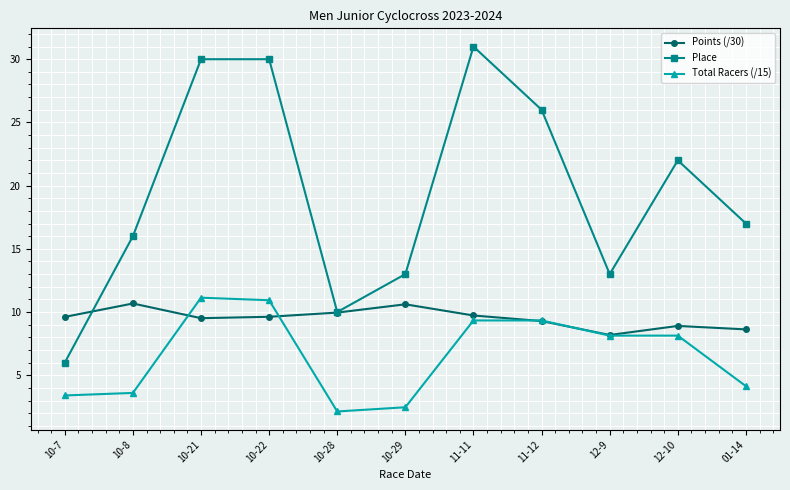

What are all the series names shown in the legend?

Points (/30), Place, Total Racers (/15)